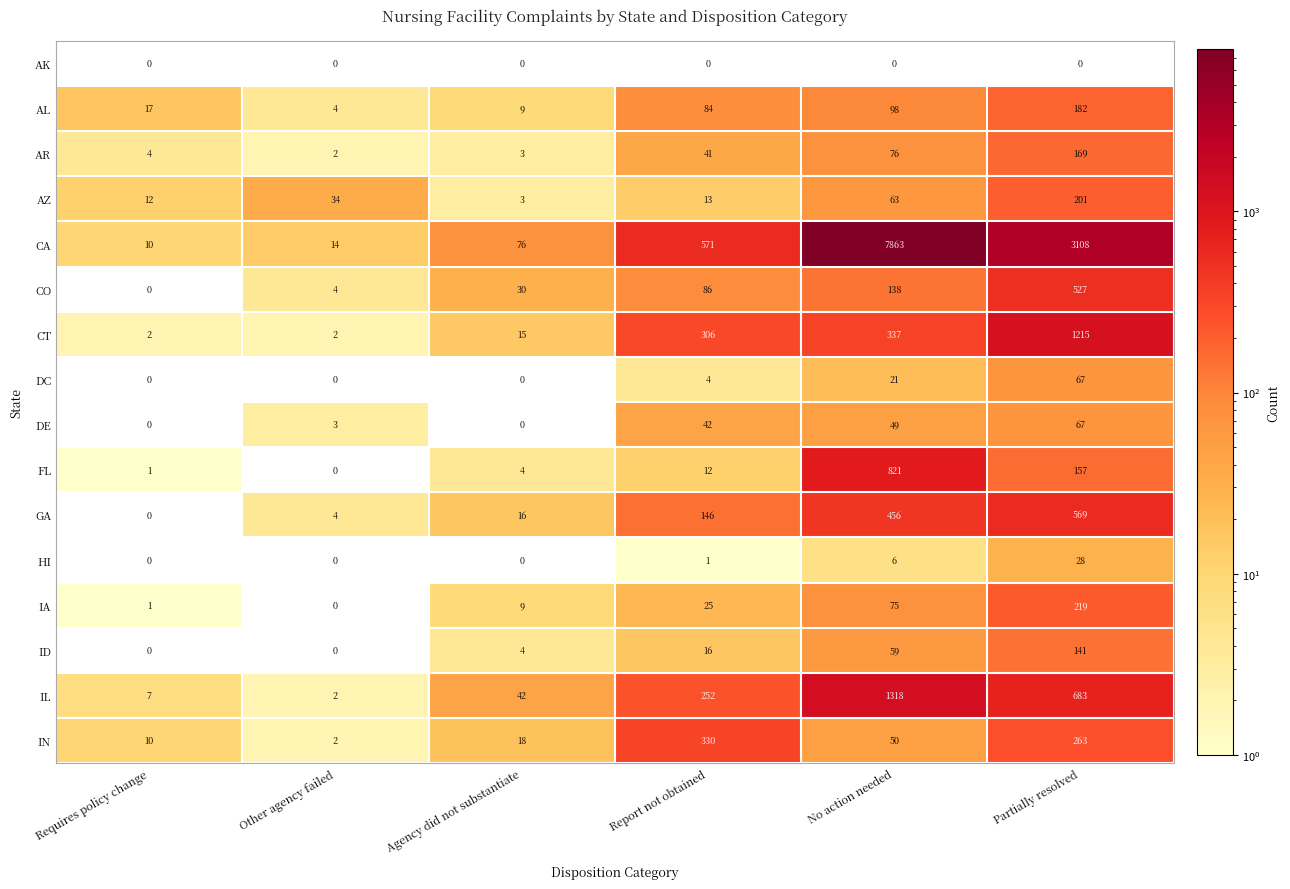

Which category has the highest value in the AZ series?

Partially resolved